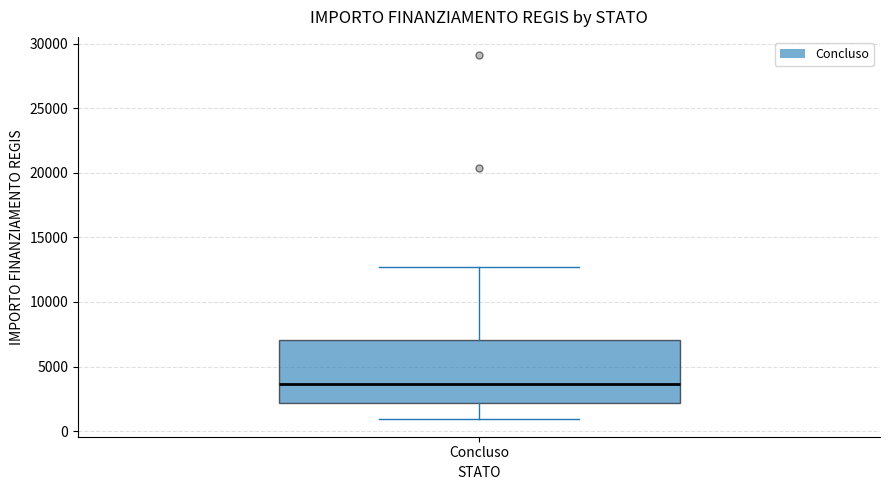

Transcribe this box plot: give where the median line is, the range the box spans, and where the two whiskers end, as read against the y-axis. The values are not printed on the chart, so give them approximately, as read against the axis.

median 3500, box 2000 to 7000, whiskers 1000 to 12500